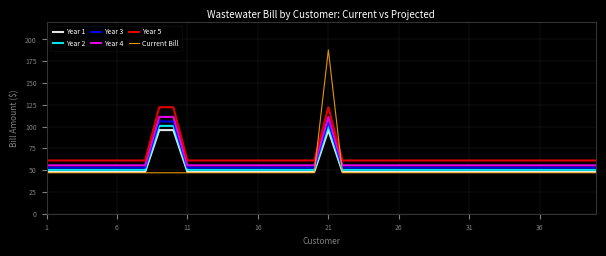

Does the chart display data point markers on the line(s)?

No